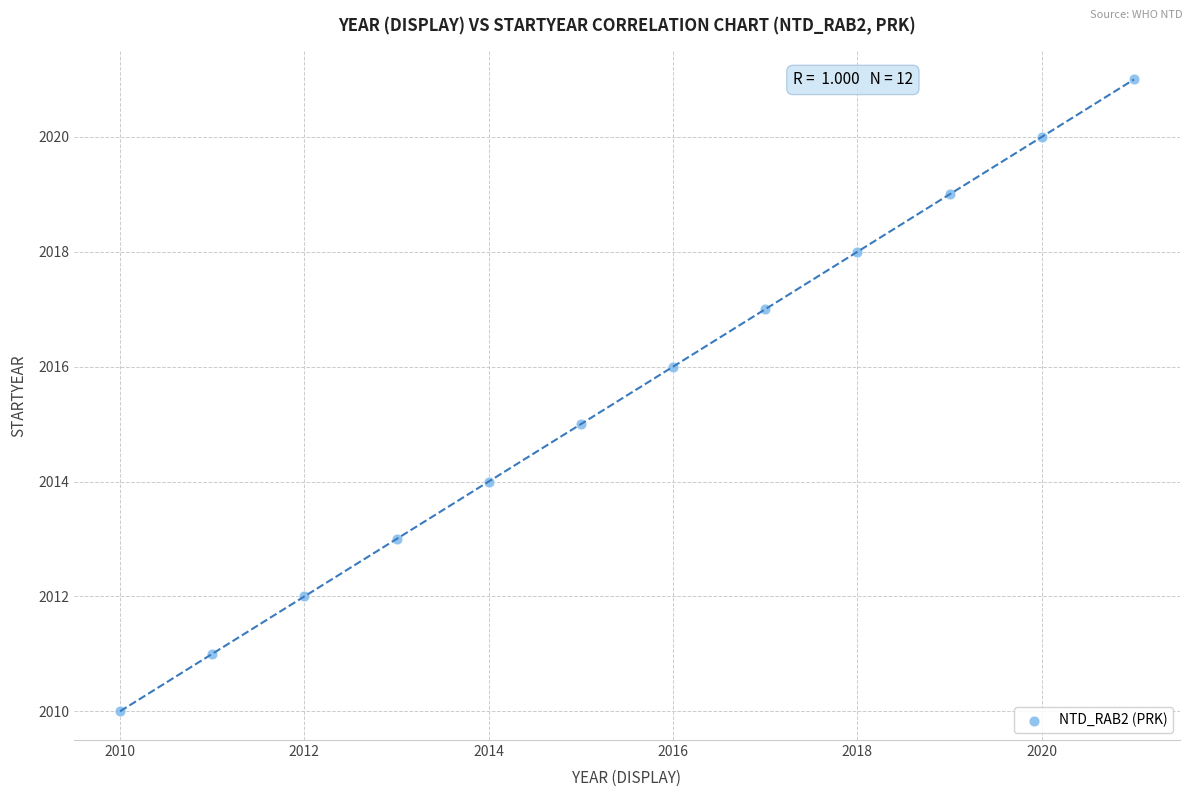

What is the average Y value?

2016